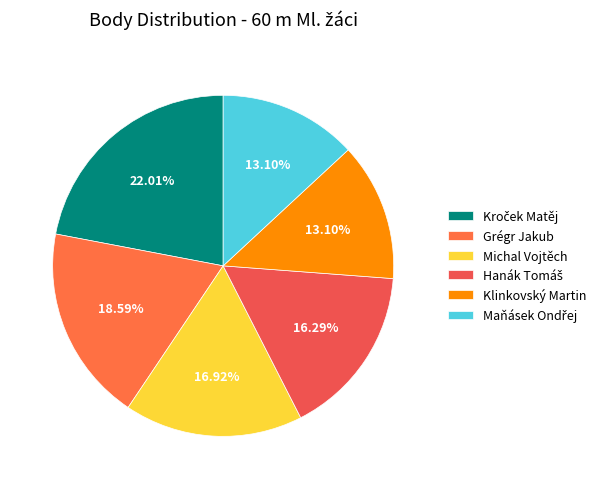

Is there any slice that represents more than half of the pie?

No